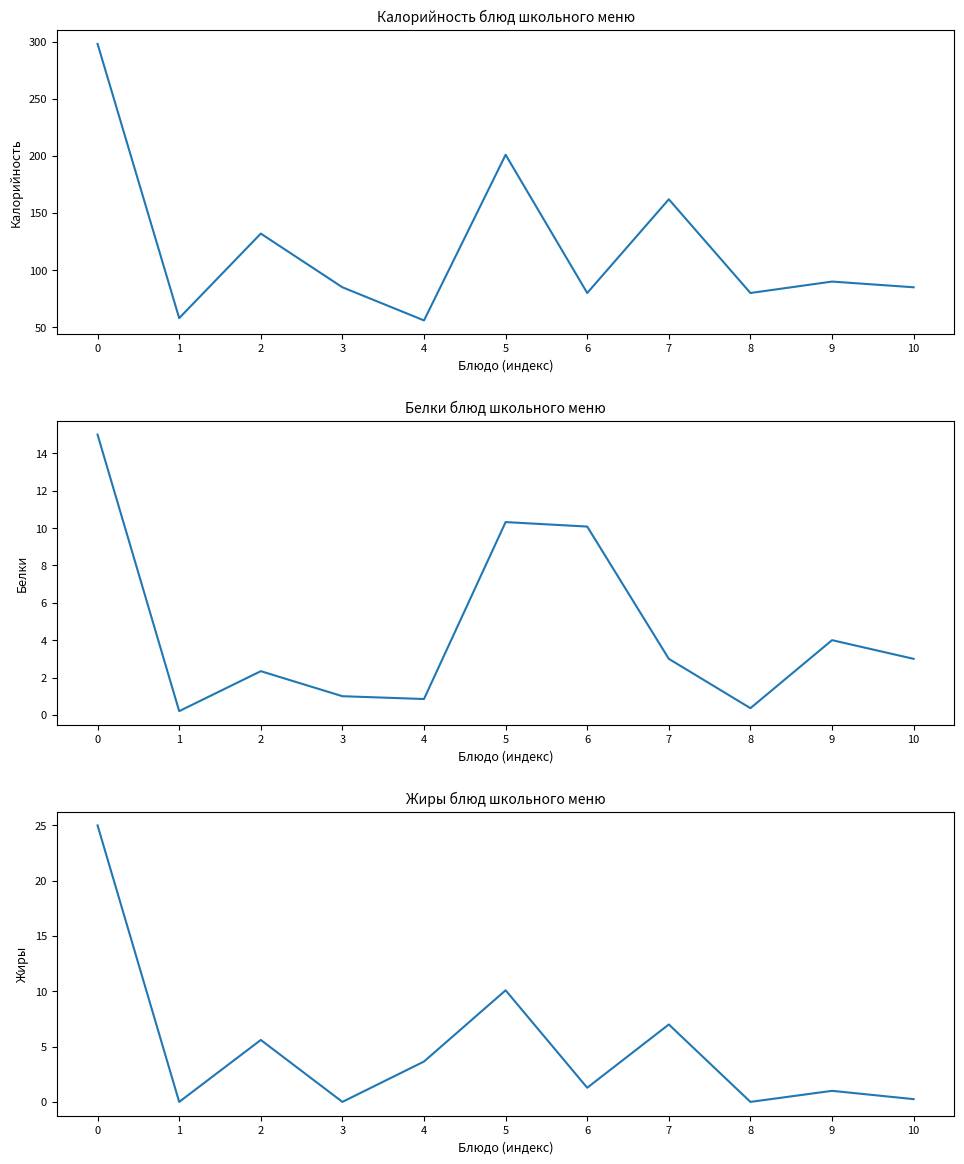

What is the sum of all Жиры values?

53.9